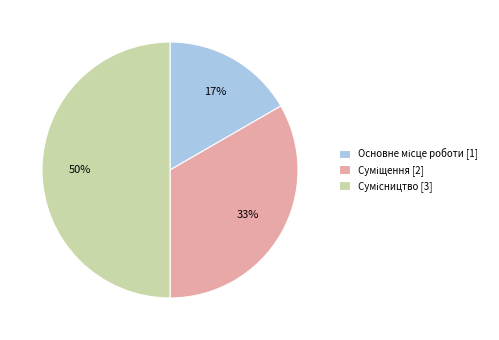

To the nearest percent, what is the average slice percentage?

33%